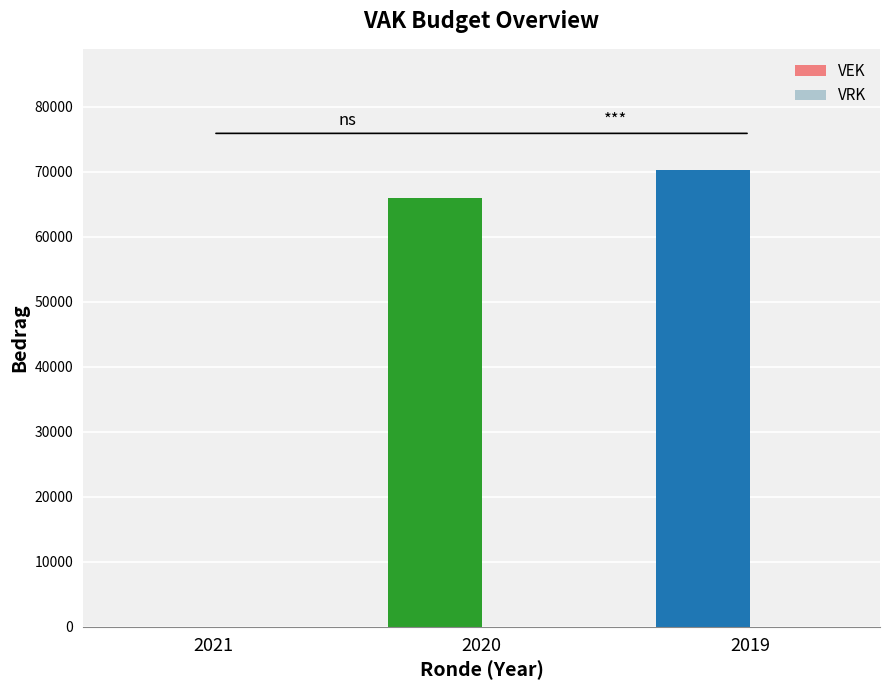

Which has a higher value, 2019 or 2020?

2019